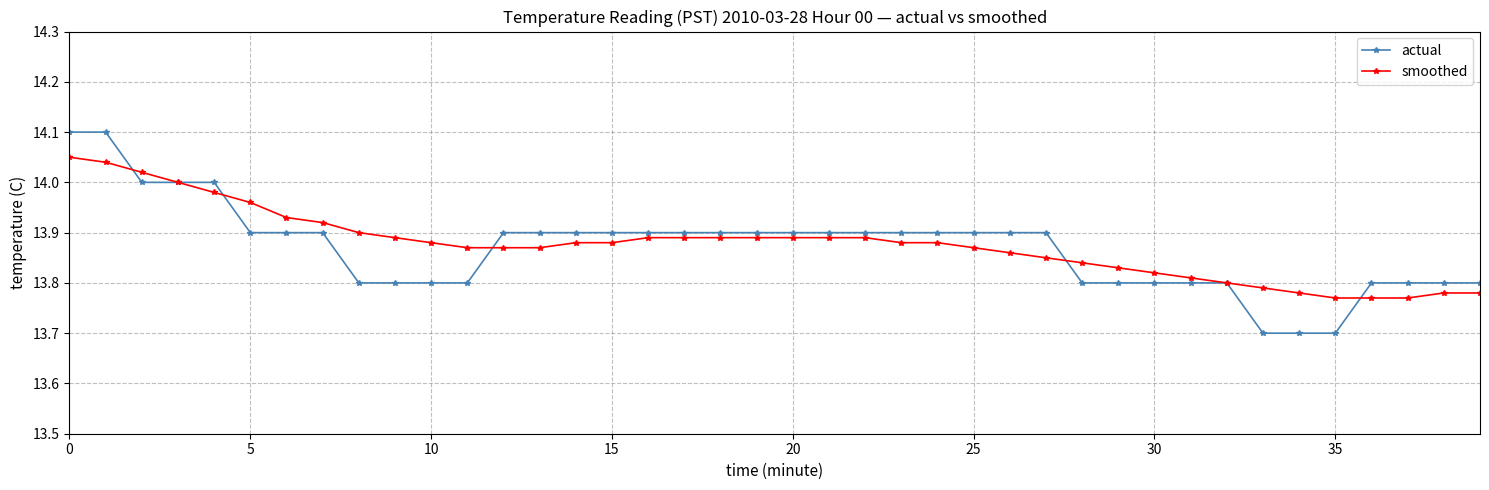

Which series has the largest range (max minus min)?

actual